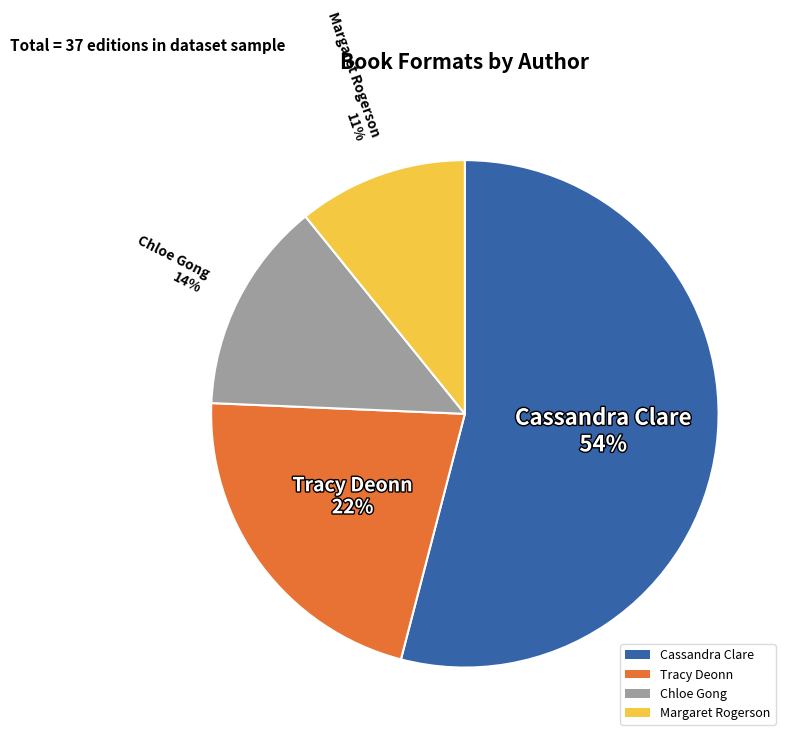

How many segments does this pie chart have?

4